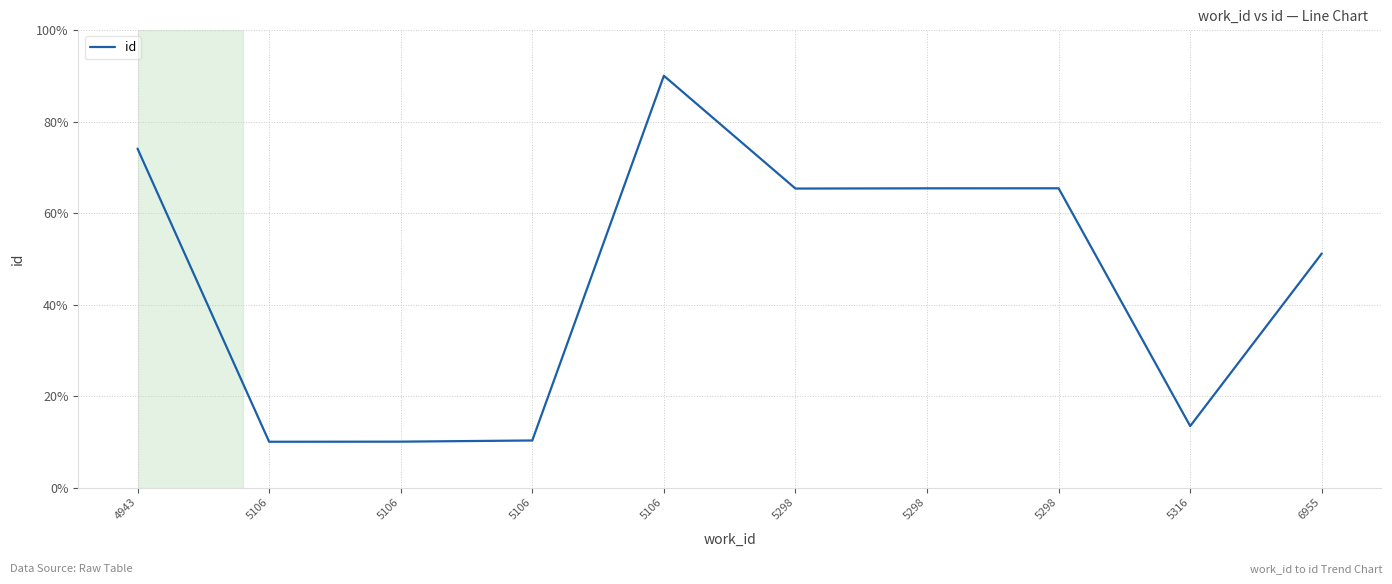

Which category has the lowest value across all series?

5106